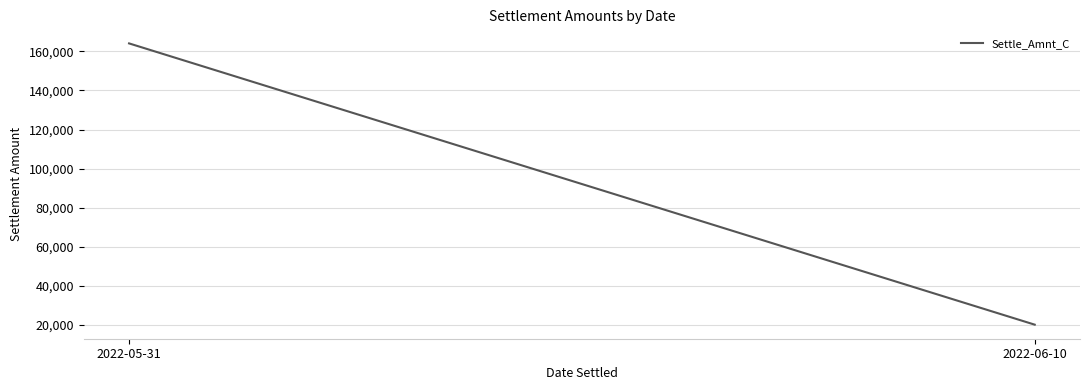

The chart shows a value of 20000.0 at 2022-06-10. True or false?

True